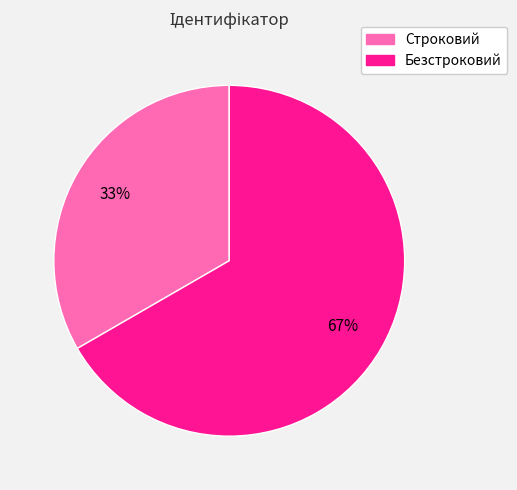

Rank the categories by value from lowest to highest.

Строковий, Безстроковий